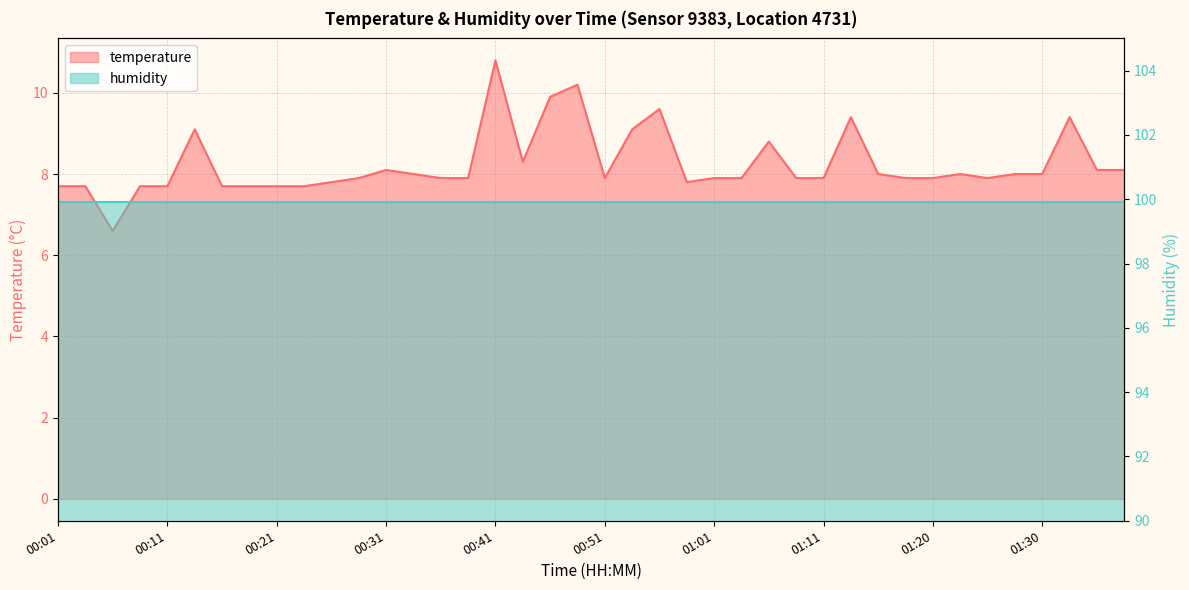

What is the difference between the maximum and minimum values?

4.2